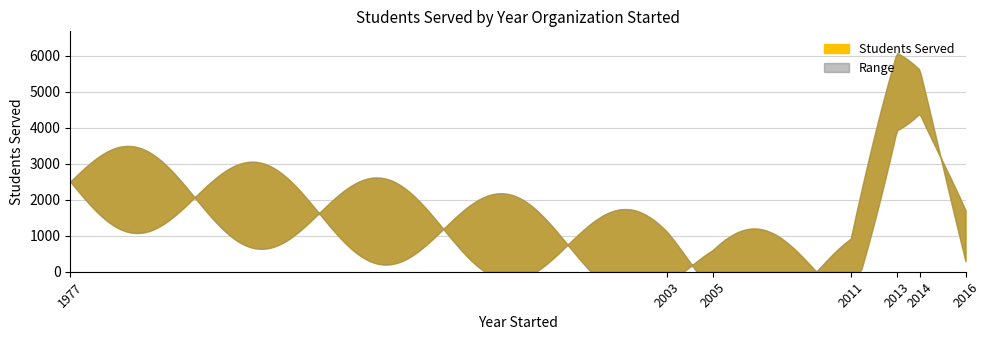

At which category does the chart reach its minimum across all series?

2011